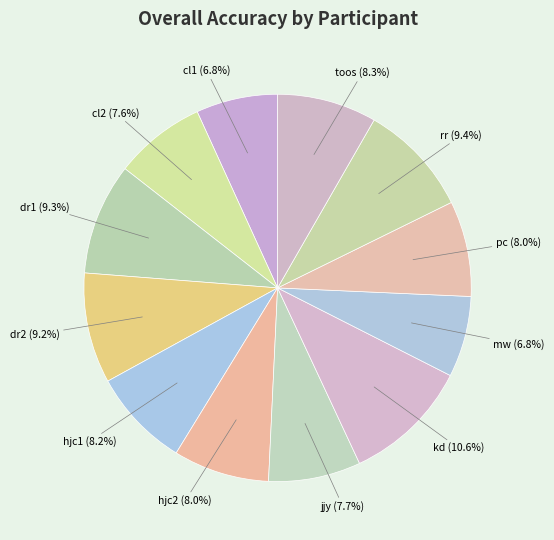

Count the number of slices in the pie.

12